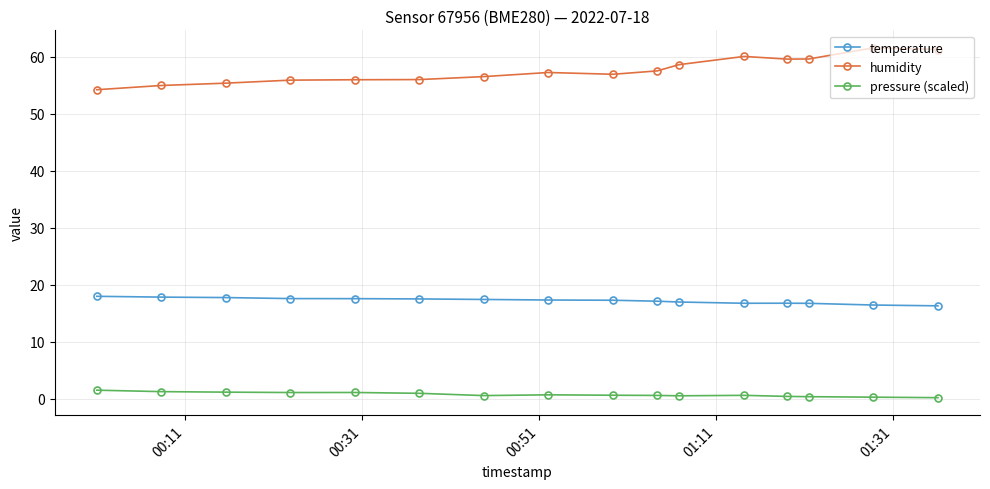

Which series has the largest total across all categories?

humidity